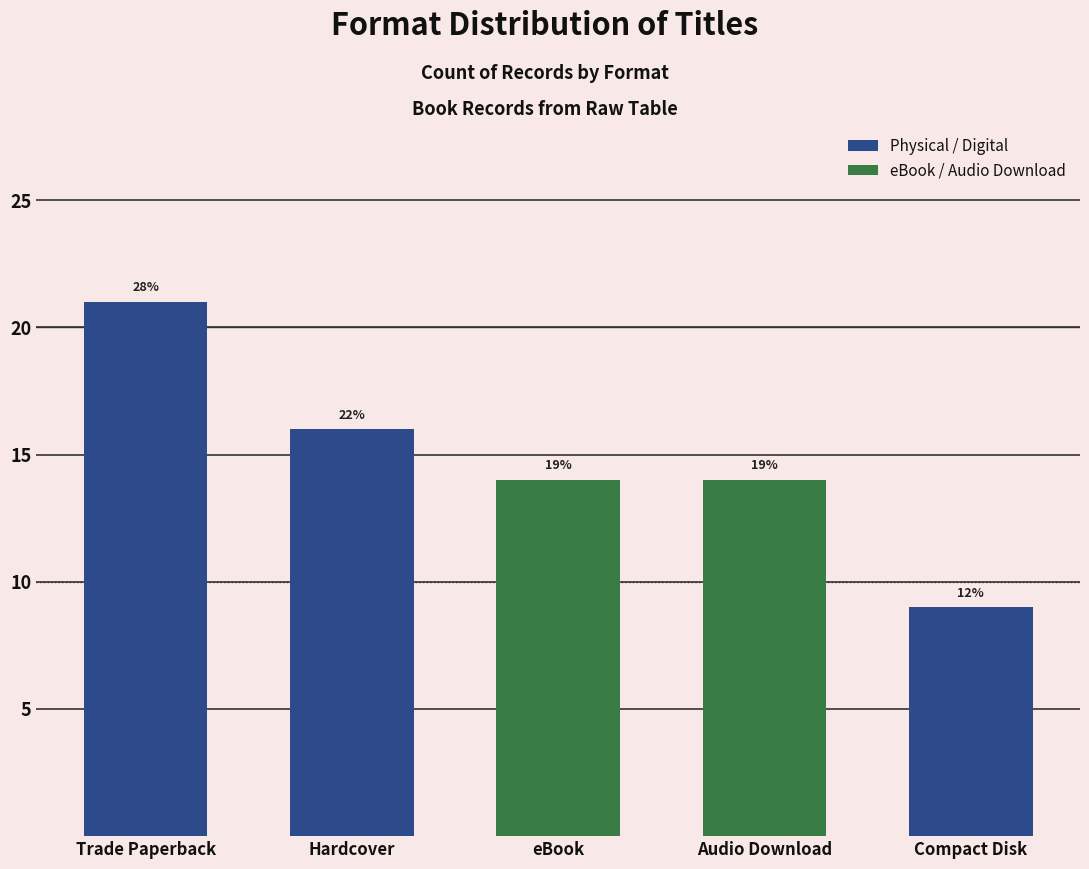

What is the difference between the values at Hardcover and eBook?

2